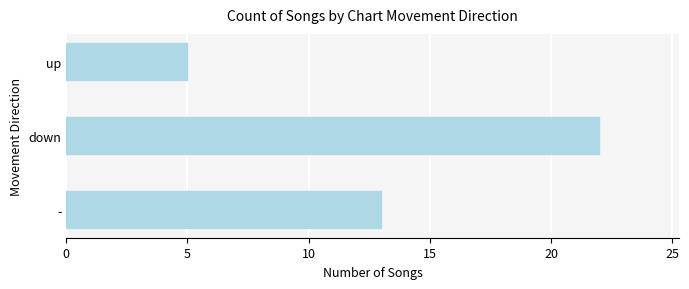

List the labels in order of value, smallest first.

up, -, down